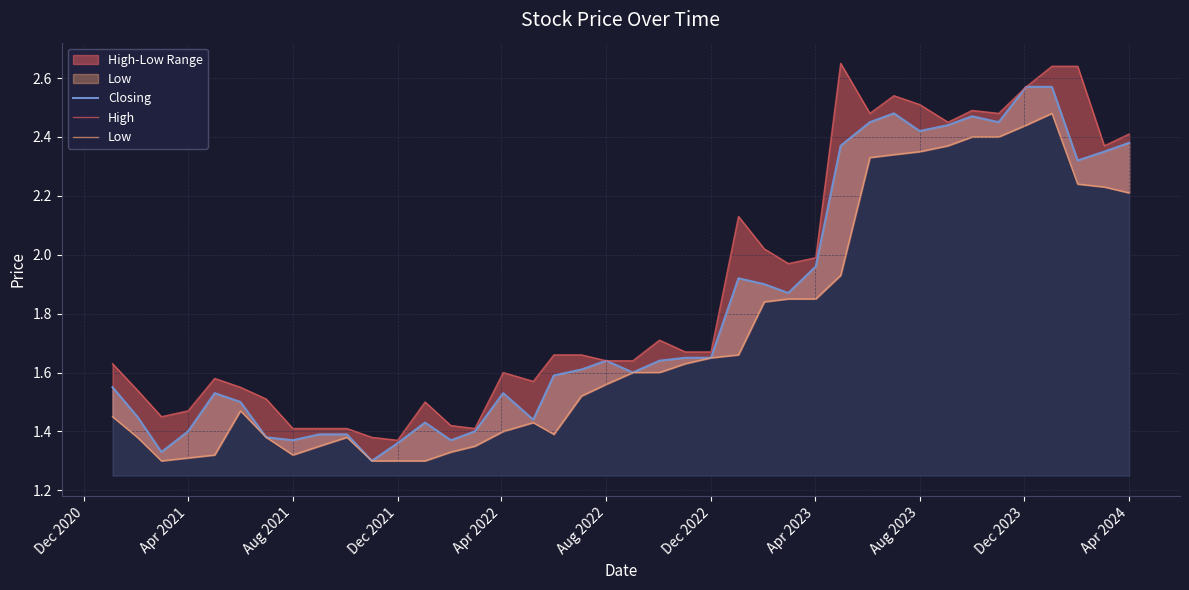

What is the difference between the second highest and minimum values in the High series?

1.3